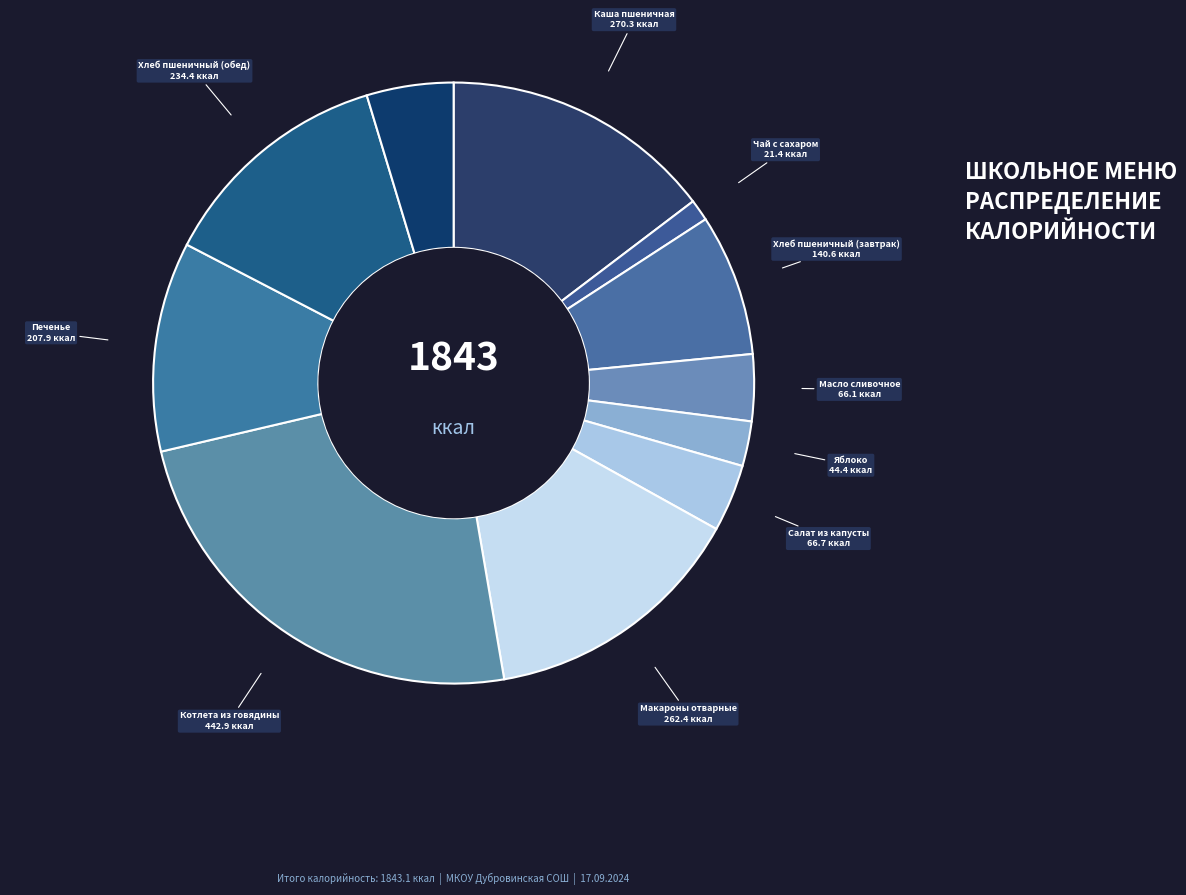

Which slice is the smallest?

Чай с сахаром